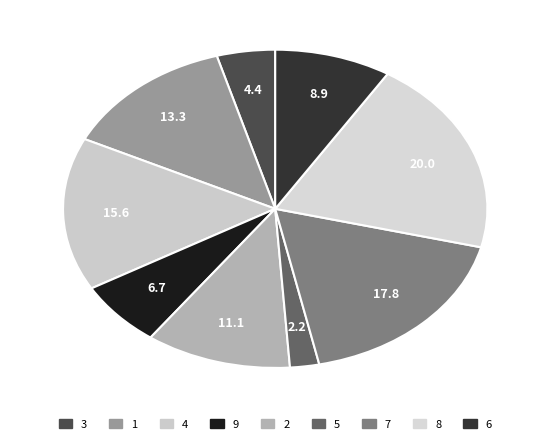

Rank the categories by value from lowest to highest.

5, 3, 9, 6, 2, 1, 4, 7, 8